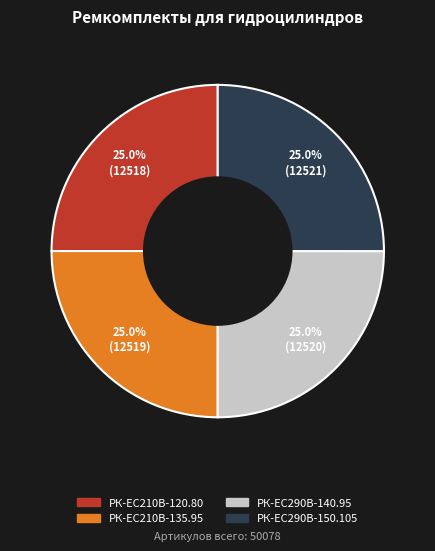

Does any single category account for the majority?

No